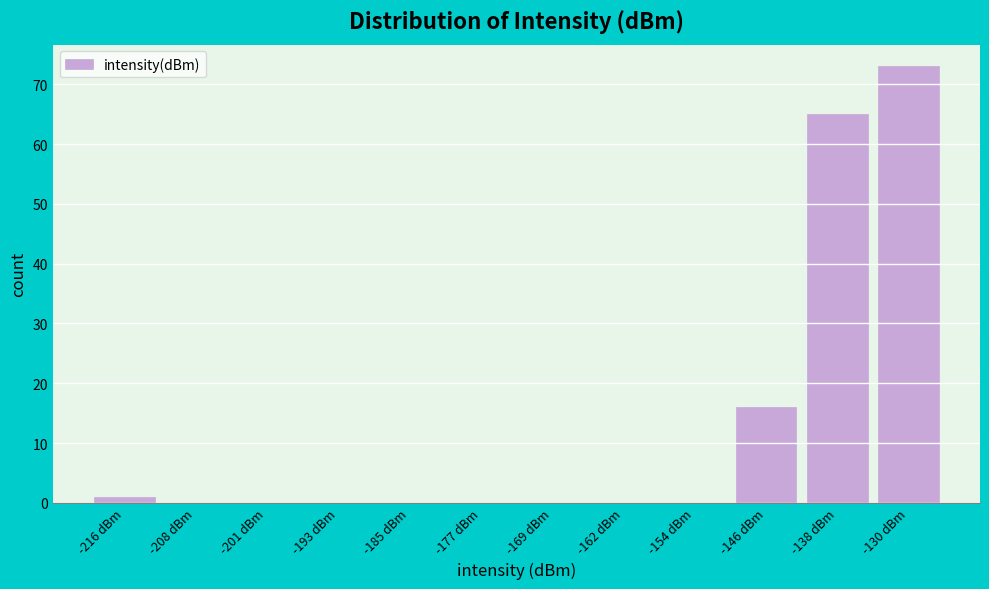

Reading right to left, list all the values displayed in this chart.

-130 dBm=73	-138 dBm=65	-146 dBm=16	-154 dBm=0	-162 dBm=0	-169 dBm=0	-177 dBm=0	-185 dBm=0	-193 dBm=0	-201 dBm=0	-208 dBm=0	-216 dBm=1